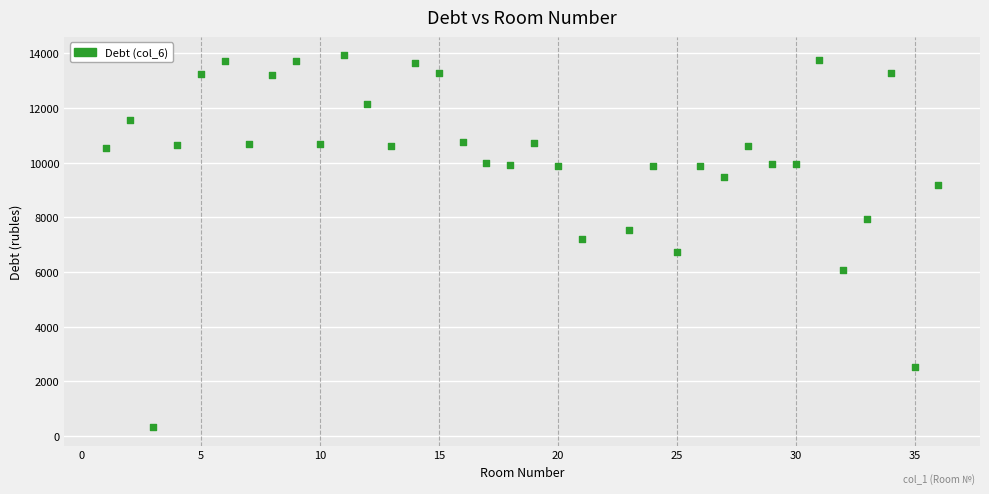

What is the range of Y values (max minus min)?

13584.5